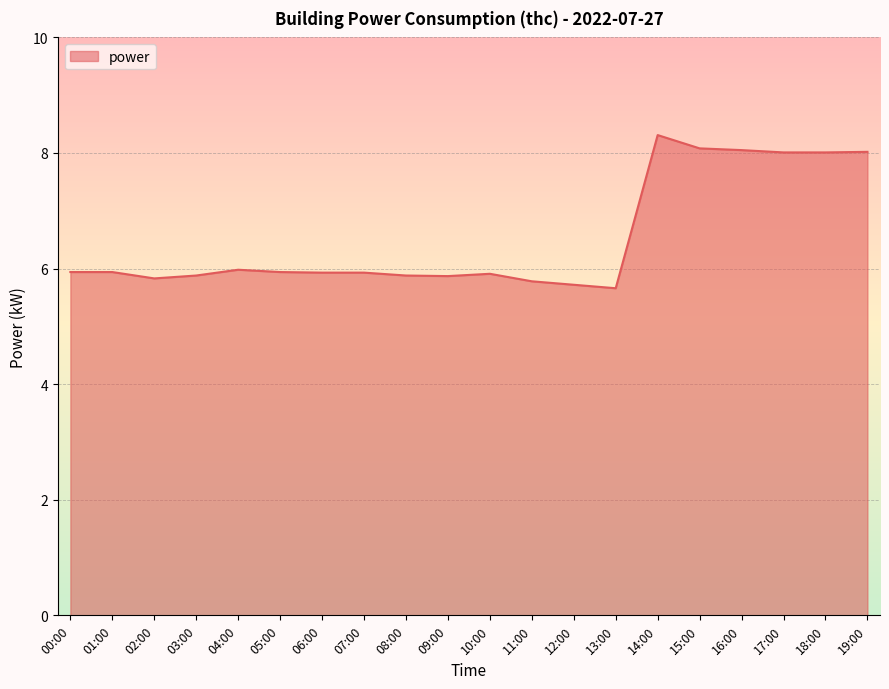

Which has a higher value, 13:00 or 04:00?

04:00